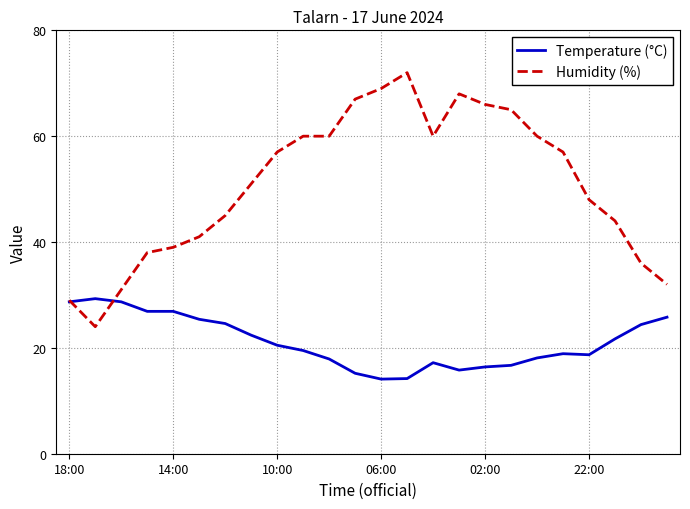

Which series has the largest total across all categories?

Humidity (%)